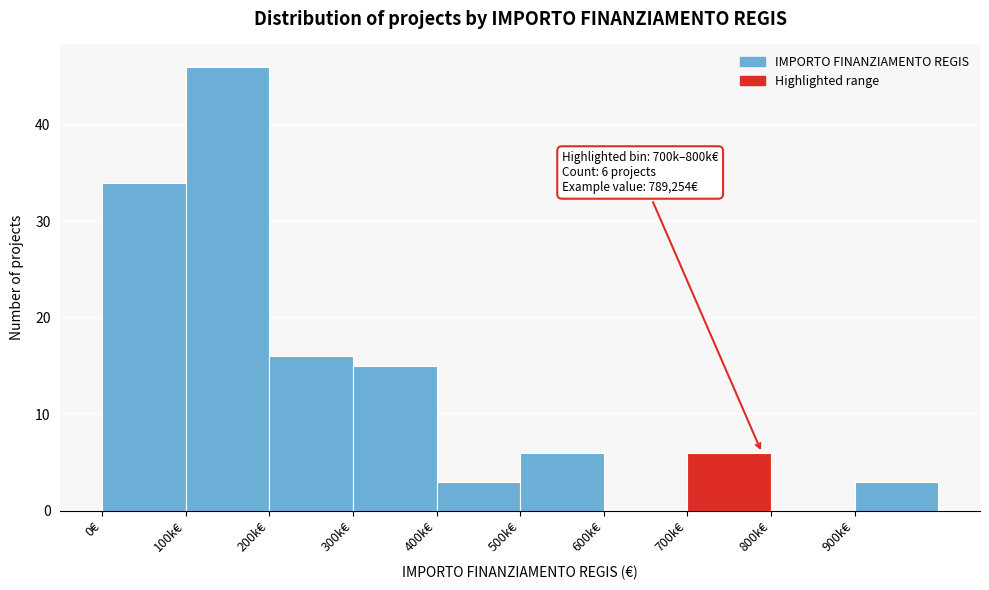

Reading left to right, list all the values displayed in this chart.

0€=34	100k€=46	200k€=16	300k€=15	400k€=3	500k€=6	600k€=0	700k€=6	800k€=0	900k€=3